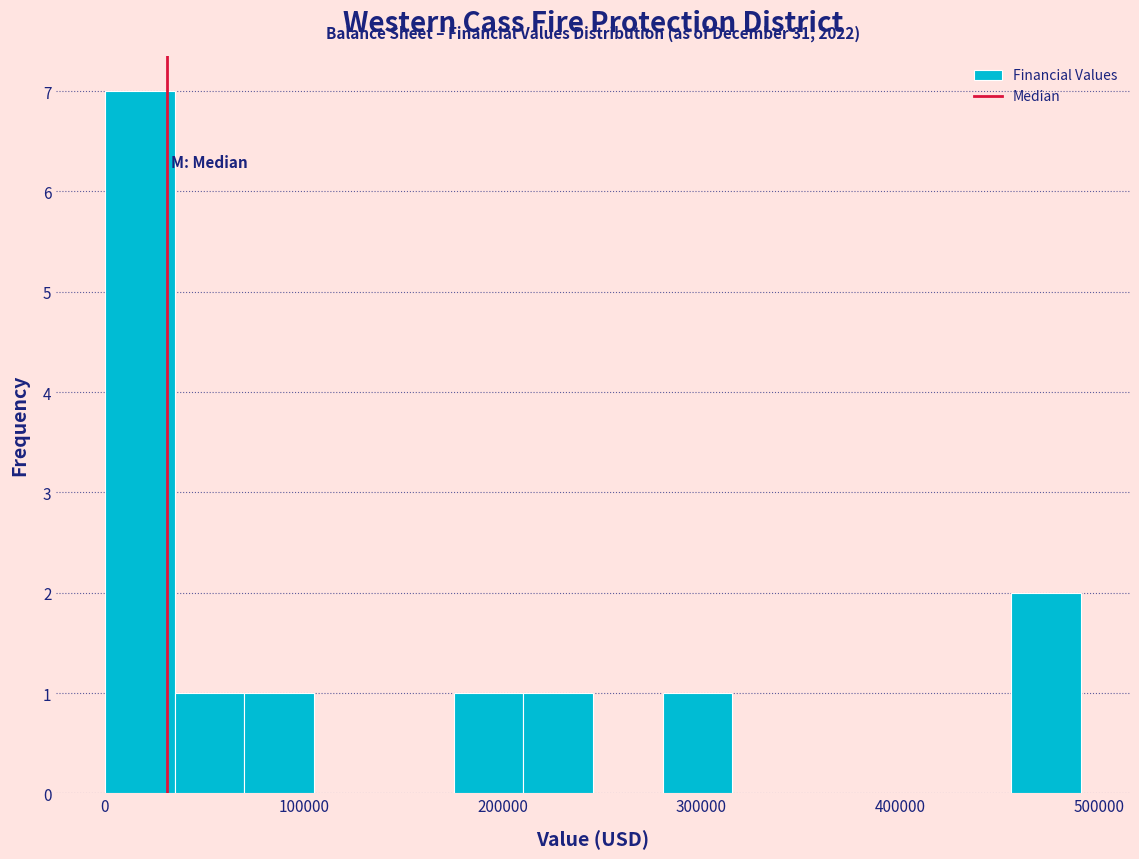

Around what value on the x-axis is the tallest bar? Give the approximate position of its centre, as read against the axis.

20000